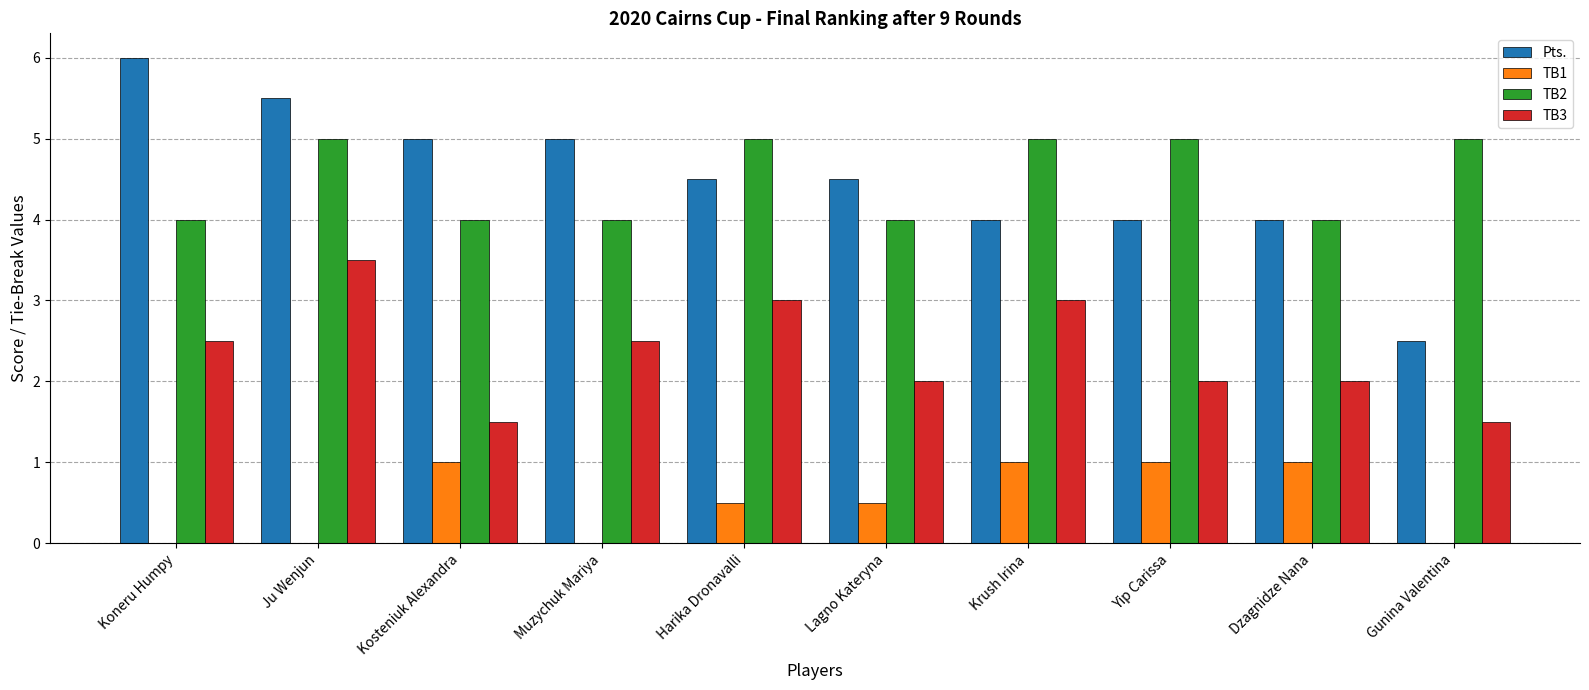

How many TB3 values are between 2 and 3?

7